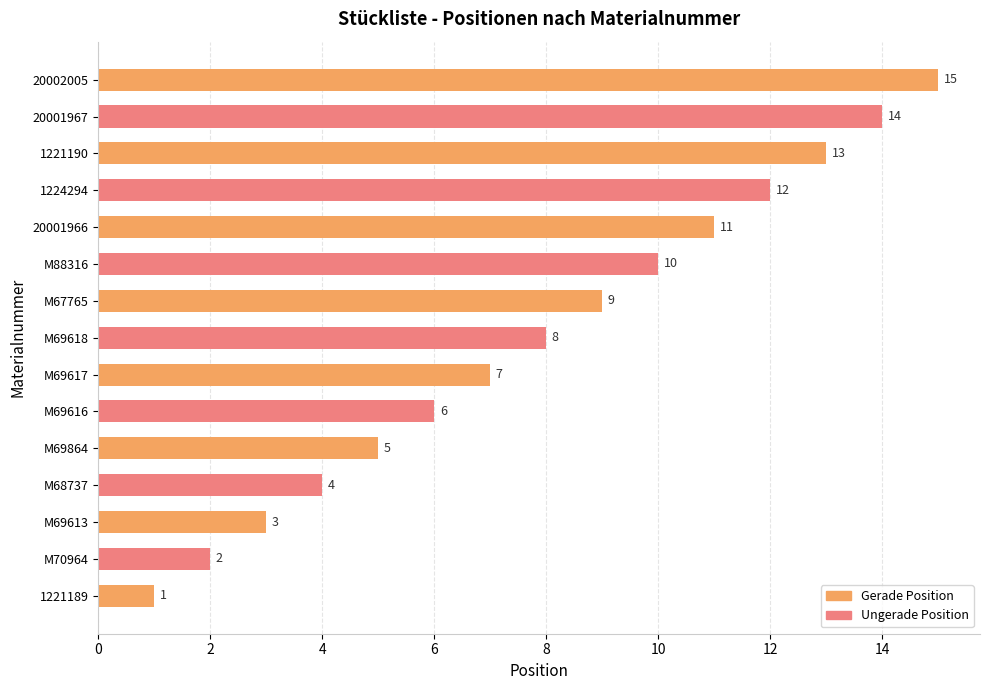

True or false: the data shows 5 at M69864.

True